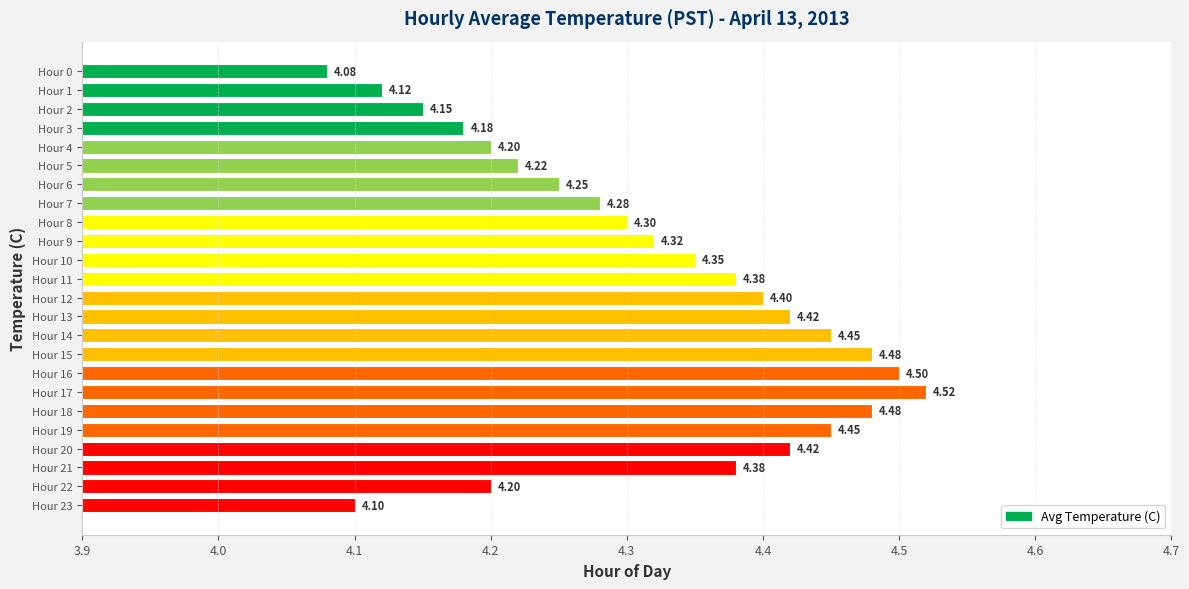

What is the ratio of the value at Hour 14 to the value at Hour 12?

1.0